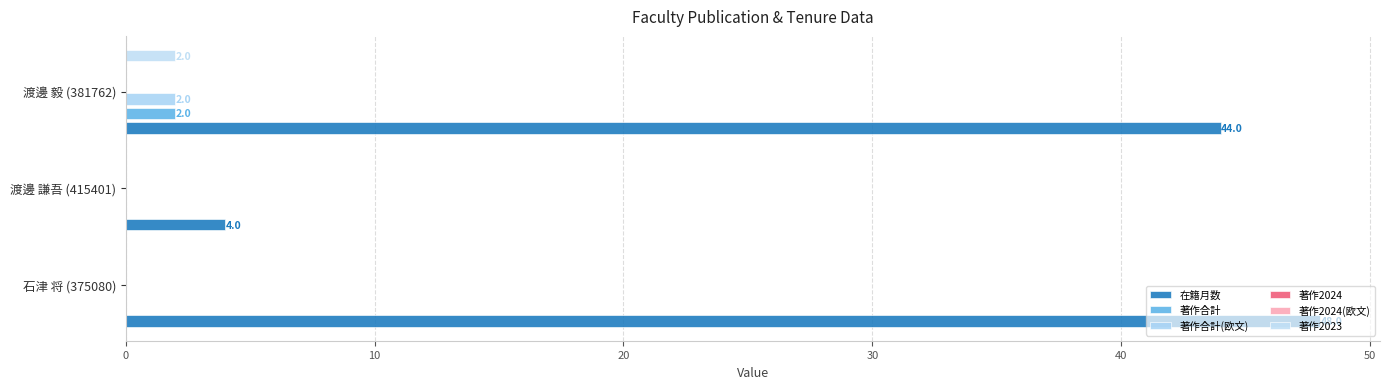

How many values in the 在籍月数 series are below 44?

1